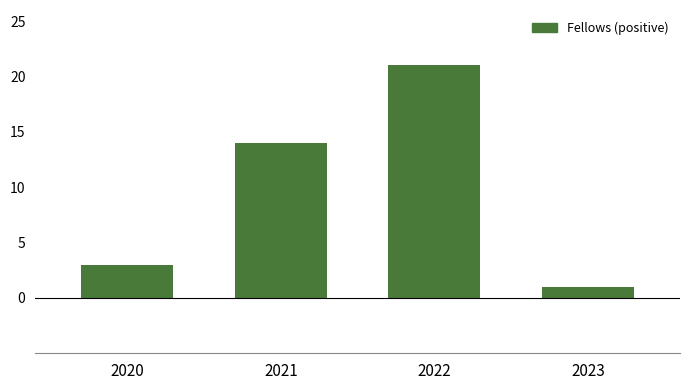

Rank the categories by value from lowest to highest.

2023, 2020, 2021, 2022